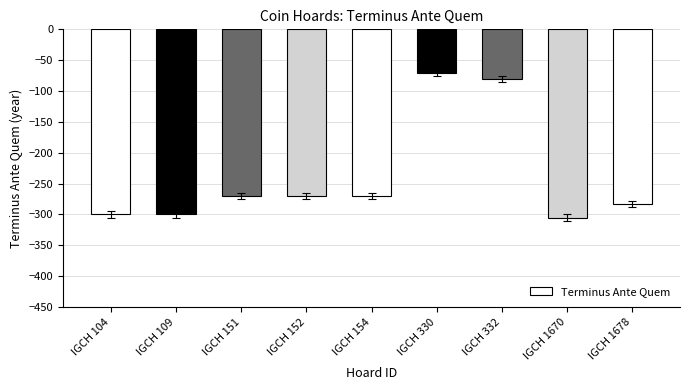

What is the smallest value displayed?

-305